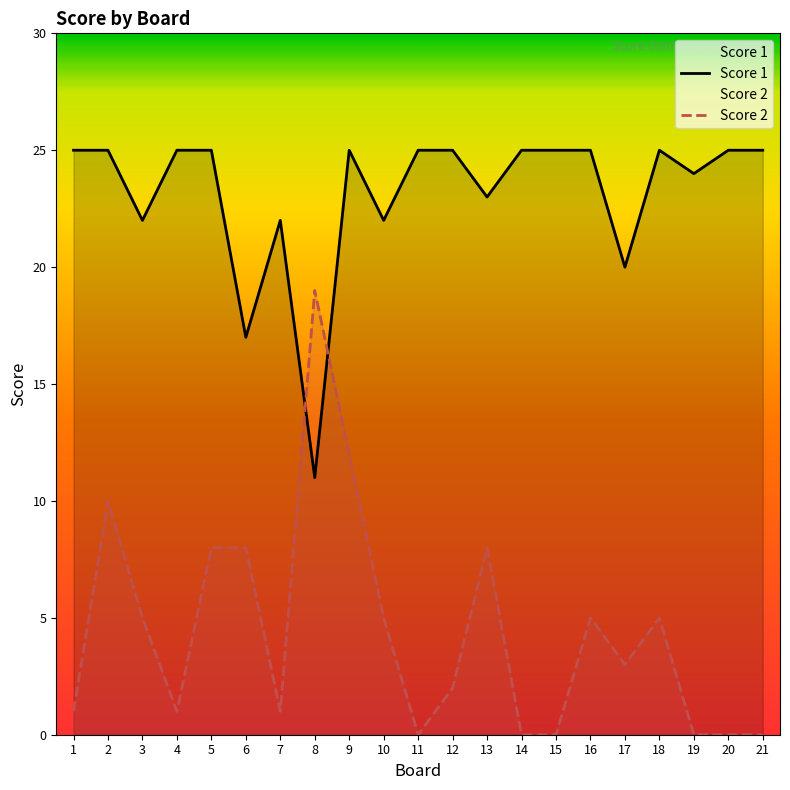

What is the total value across all series at 6?

25